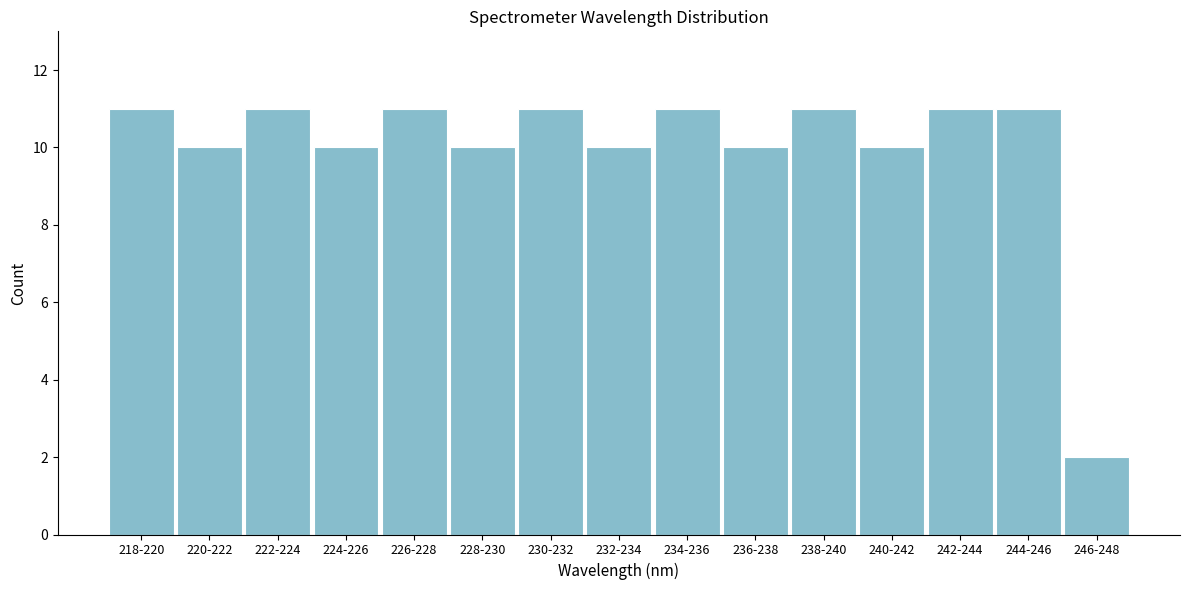

Reading left to right, list all the values displayed in this chart.

218-220=11	220-222=10	222-224=11	224-226=10	226-228=11	228-230=10	230-232=11	232-234=10	234-236=11	236-238=10	238-240=11	240-242=10	242-244=11	244-246=11	246-248=2